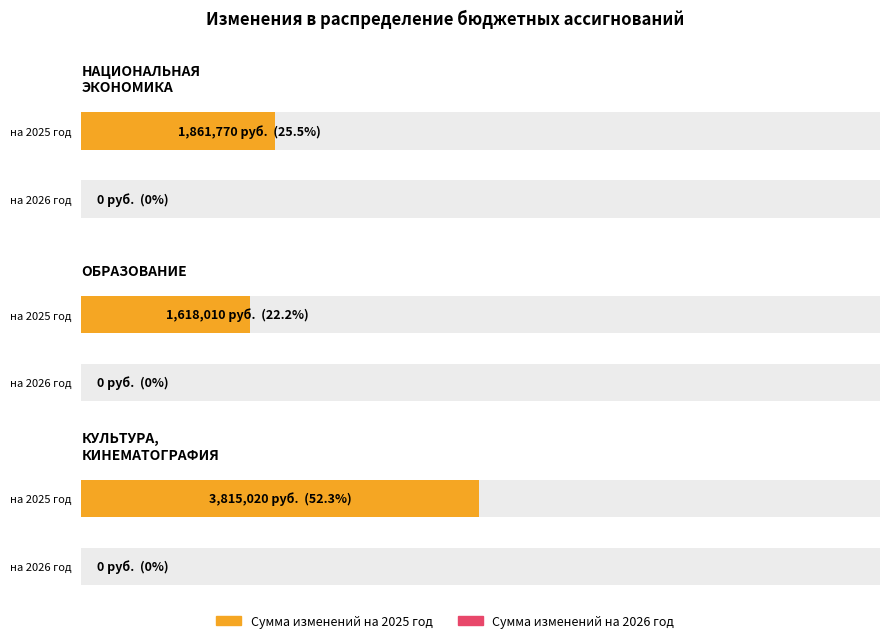

How many data points does each series have?

3